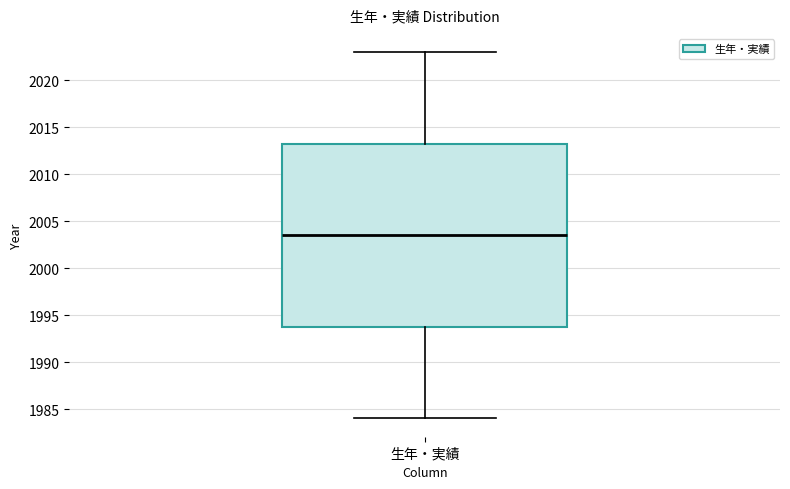

Read this box plot against the y-axis: the position of the median line, the range covered by the box, and the ends of both whiskers. The values are not printed on the chart, so give them approximately, as read against the axis.

median 2003.5, box 1994.0 to 2013.5, whiskers 1984.0 to 2023.0